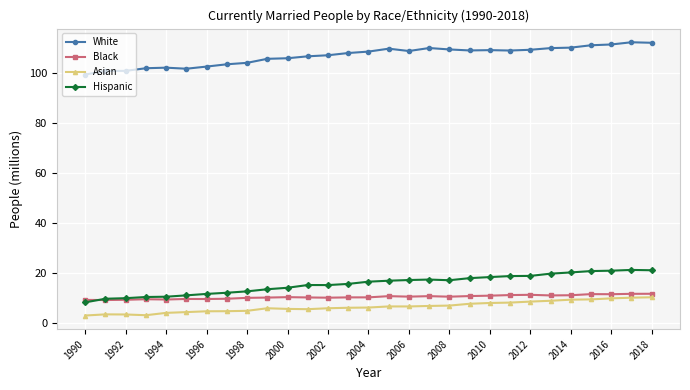

True or false: Black has more than 0 points higher than both neighbors.

True